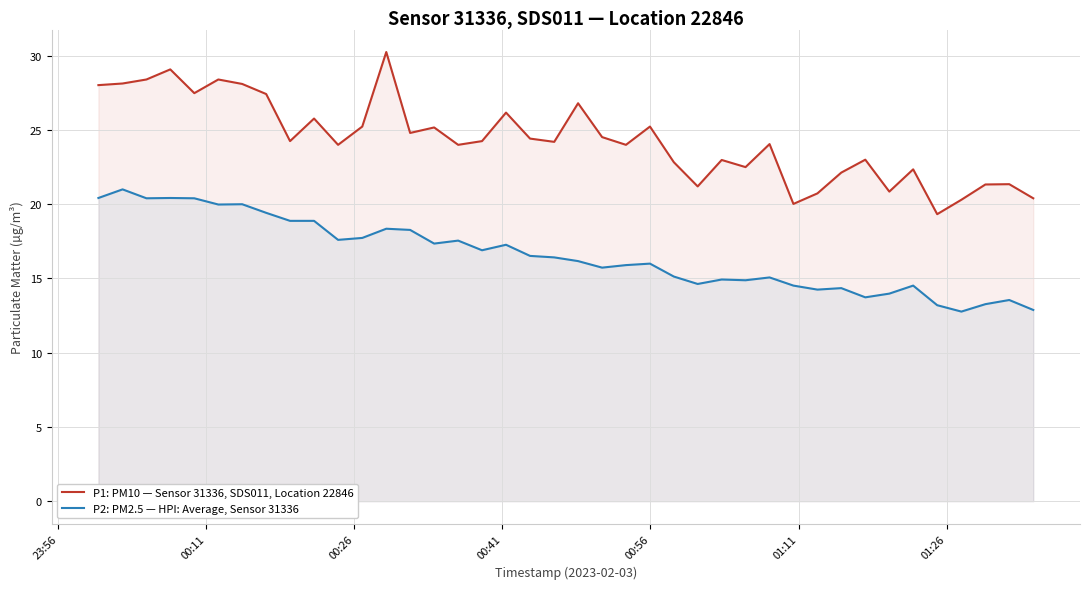

List the series in order of their overall mean, lowest first.

P2: PM2.5 — HPI: Average, Sensor 31336, P1: PM10 — Sensor 31336, SDS011, Location 22846